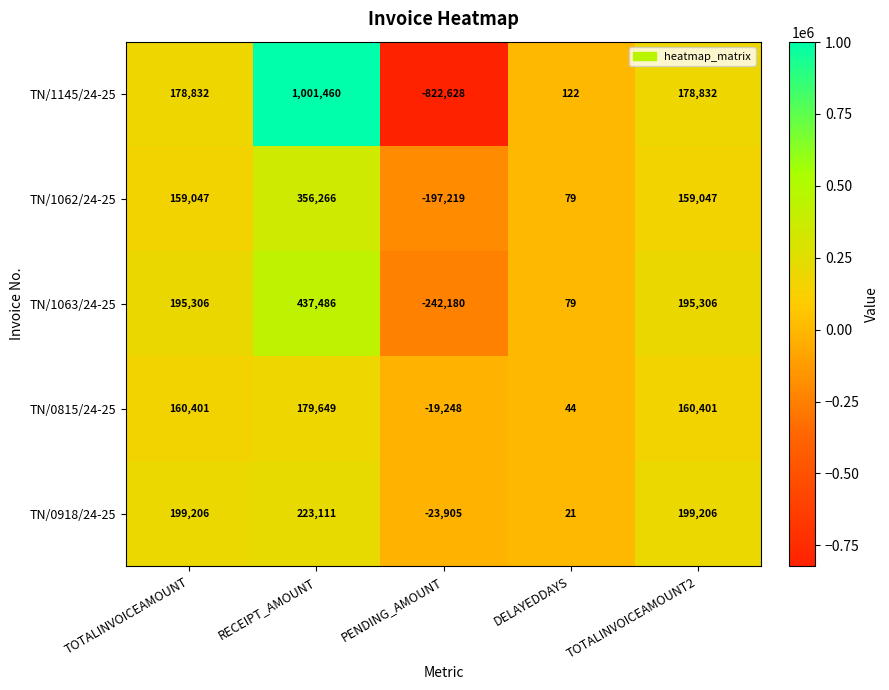

What is the difference between the maximum and second lowest values in the TN/1145/24-25 series?

1001338